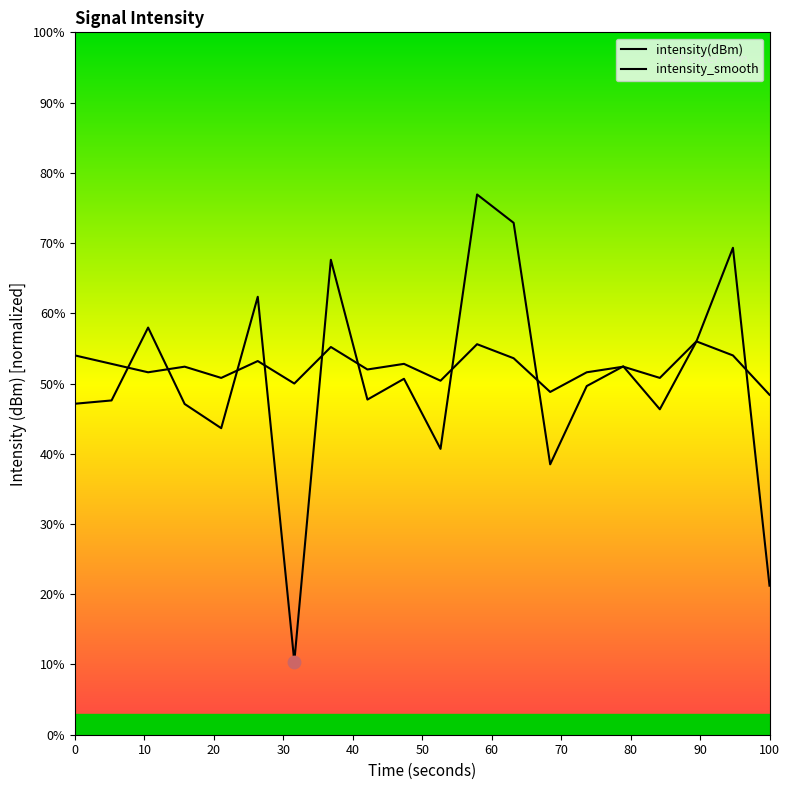

What are all the series names shown in the legend?

intensity(dBm), intensity_smooth